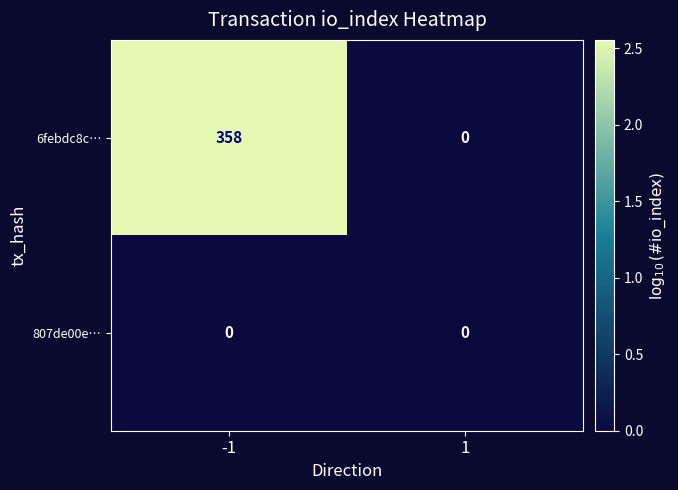

At which category is the sum across all series the highest?

-1